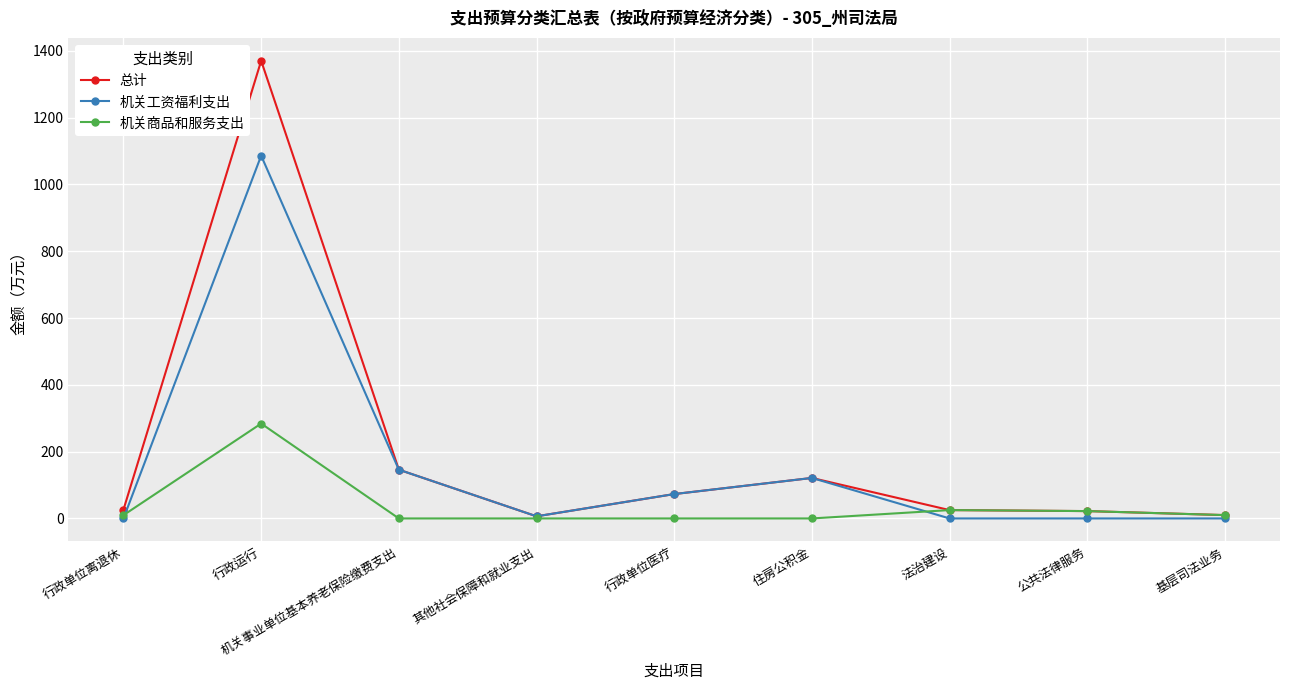

What is the label of the 8th point from the right?

行政运行